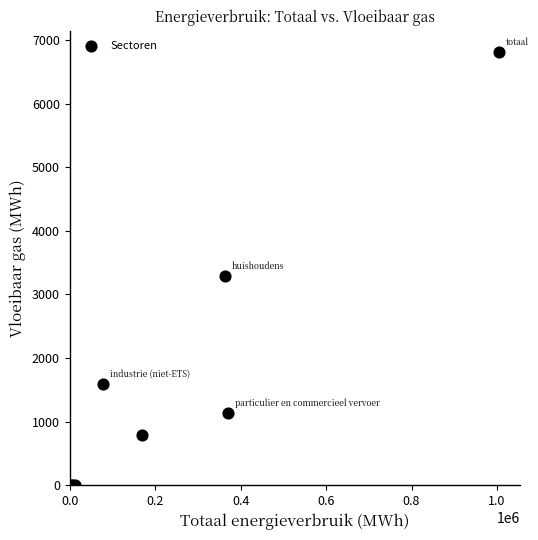

What Y value in the scatter plot is closest to 3401?

3285.4